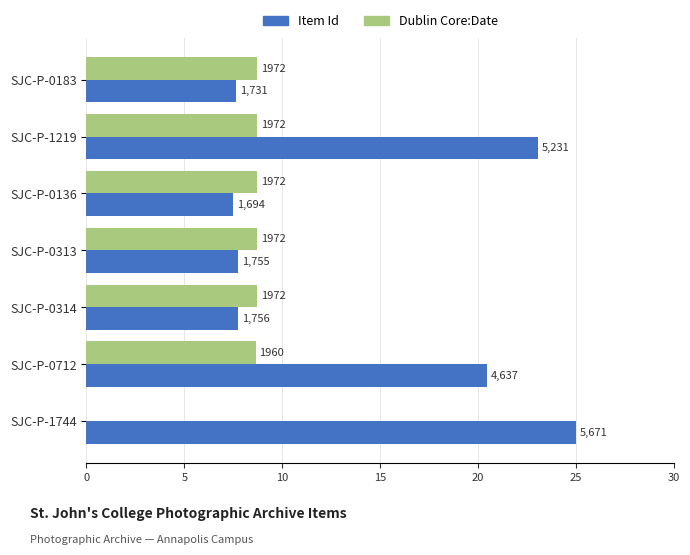

What are all the series names shown in the legend?

Item Id, Dublin Core:Date